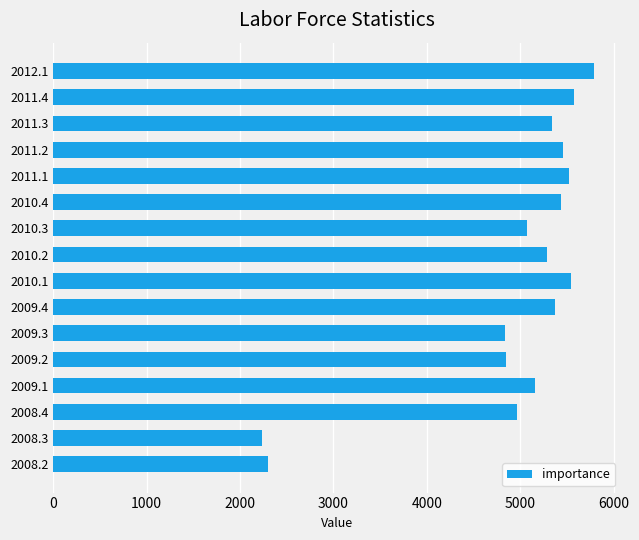

What is the label of the 10th bar from the bottom?

2010.3